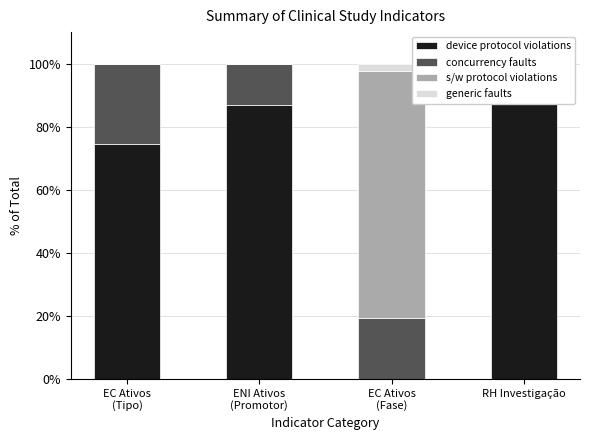

Read the s/w protocol violations value at RH Investigação.

0.8